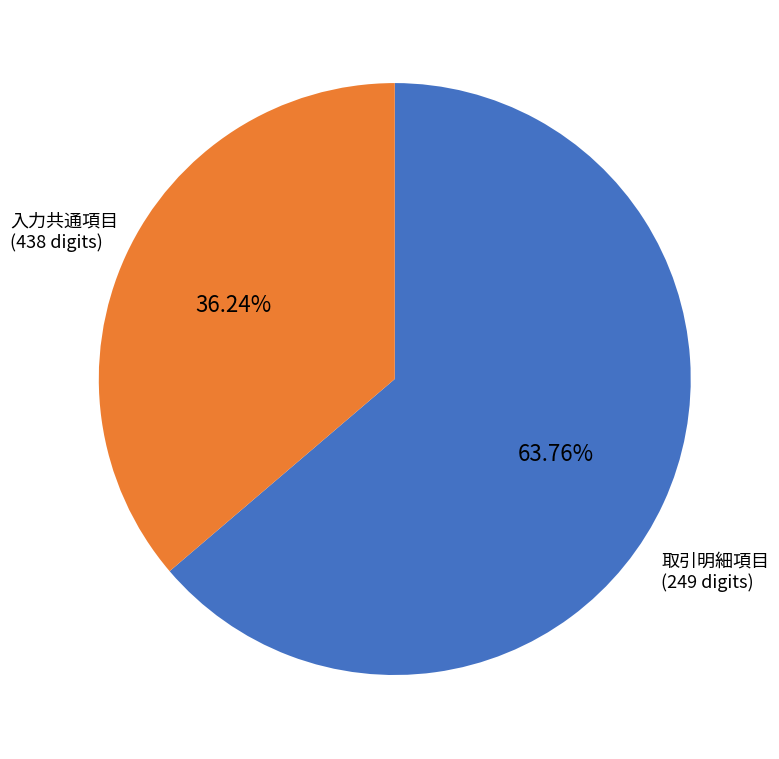

Is there any slice that represents more than half of the pie?

Yes